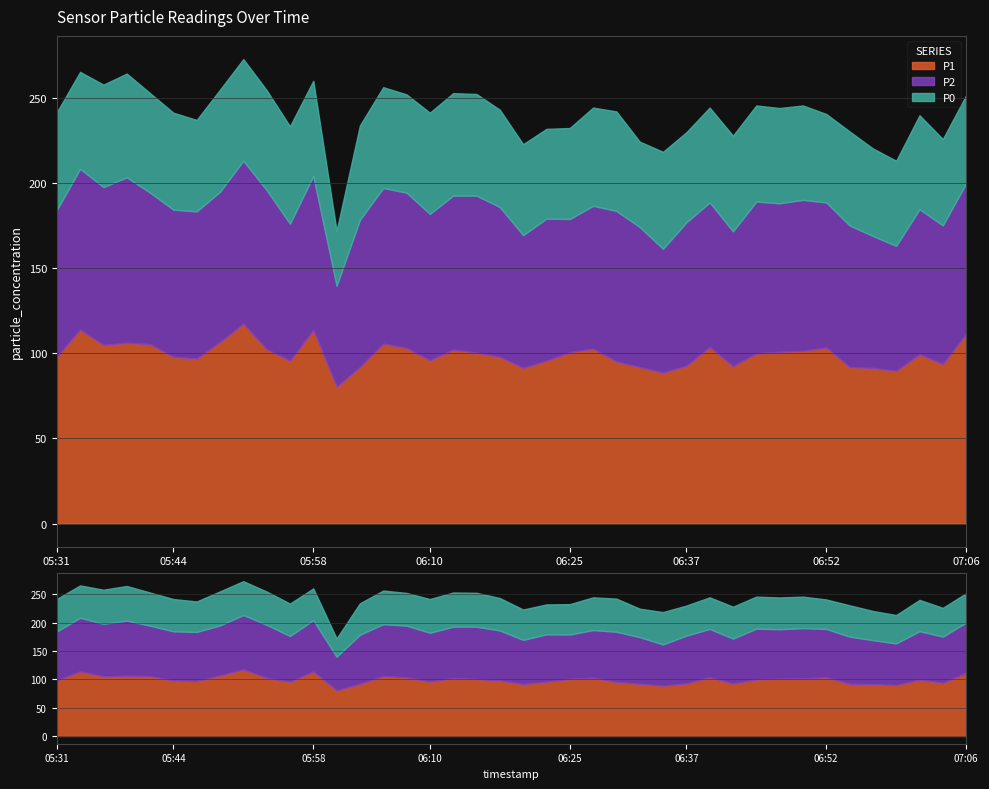

What is the difference between the highest and lowest values at 05:41?

47.0